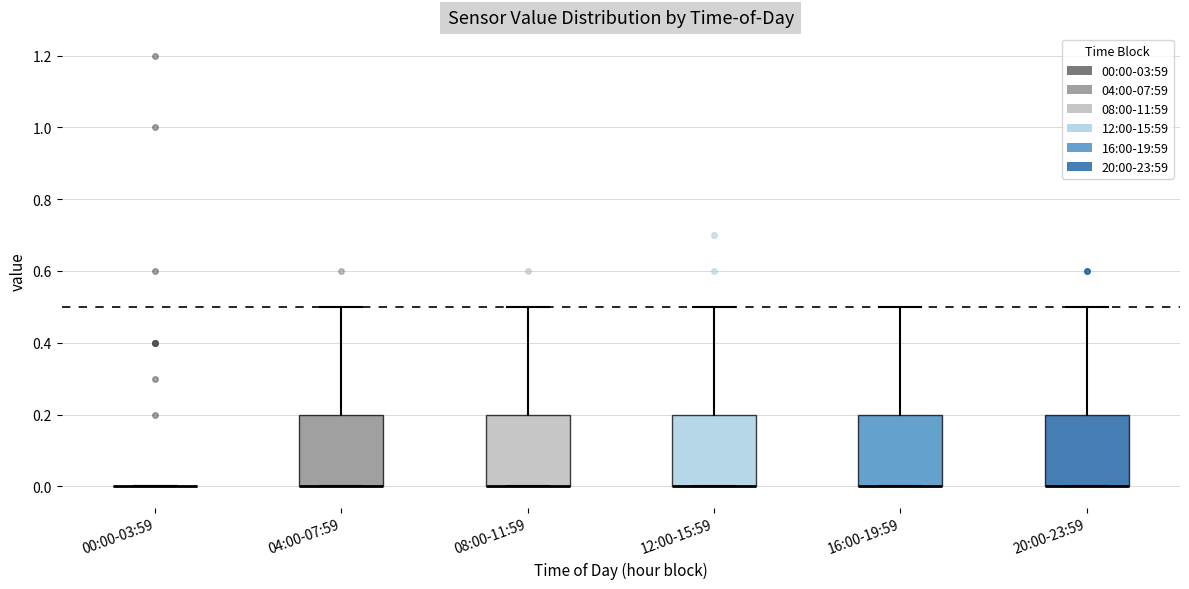

Reading left to right, transcribe this box plot: for each box, give where its median line is, the range the box spans, and where its two whiskers end, as read against the y-axis. The values are not printed on the chart, so give them approximately, as read against the axis.

00:00-03:59: box collapsed to a line at 0.0, whiskers 0.0 to 0.0
04:00-07:59: median 0.0 (drawn on the box's lower edge), box 0.0 to 0.2, whiskers 0.0 to 0.5
08:00-11:59: median 0.0 (drawn on the box's lower edge), box 0.0 to 0.2, whiskers 0.0 to 0.5
12:00-15:59: median 0.0 (drawn on the box's lower edge), box 0.0 to 0.2, whiskers 0.0 to 0.5
16:00-19:59: median 0.0 (drawn on the box's lower edge), box 0.0 to 0.2, whiskers 0.0 to 0.5
20:00-23:59: median 0.0 (drawn on the box's lower edge), box 0.0 to 0.2, whiskers 0.0 to 0.5